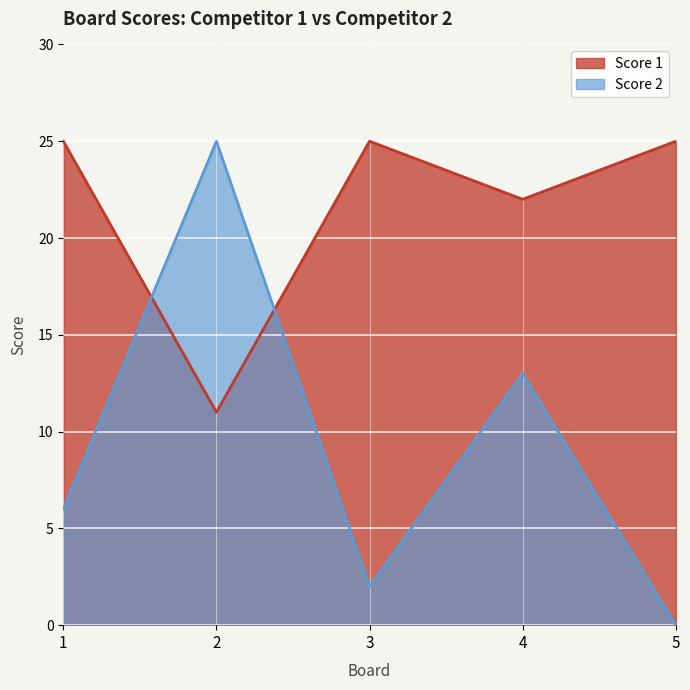

True or false: Score 1 has more than 2 interior local peaks.

False